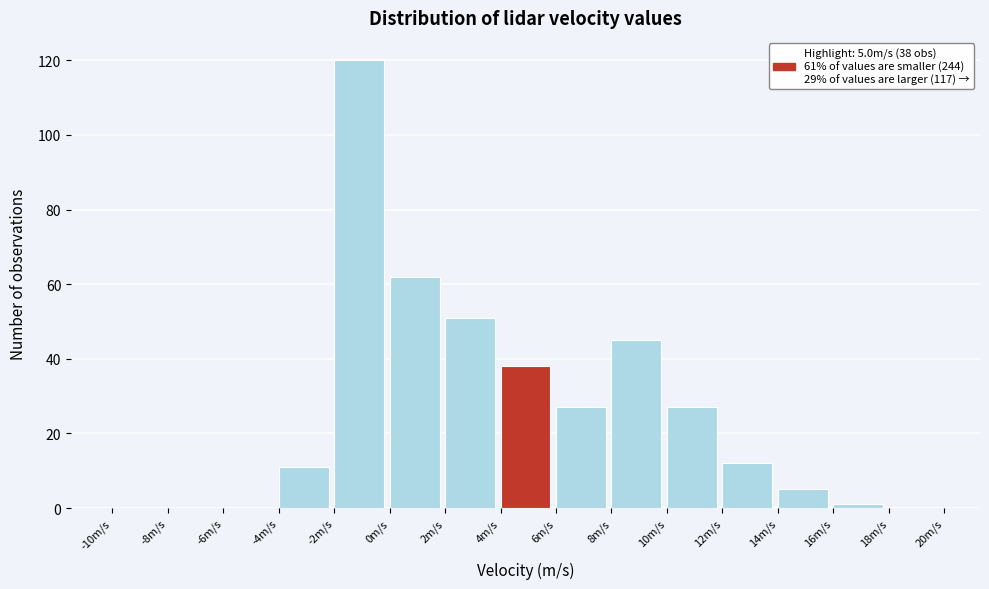

Which range on the x-axis has the tallest bar?

-2 to 0